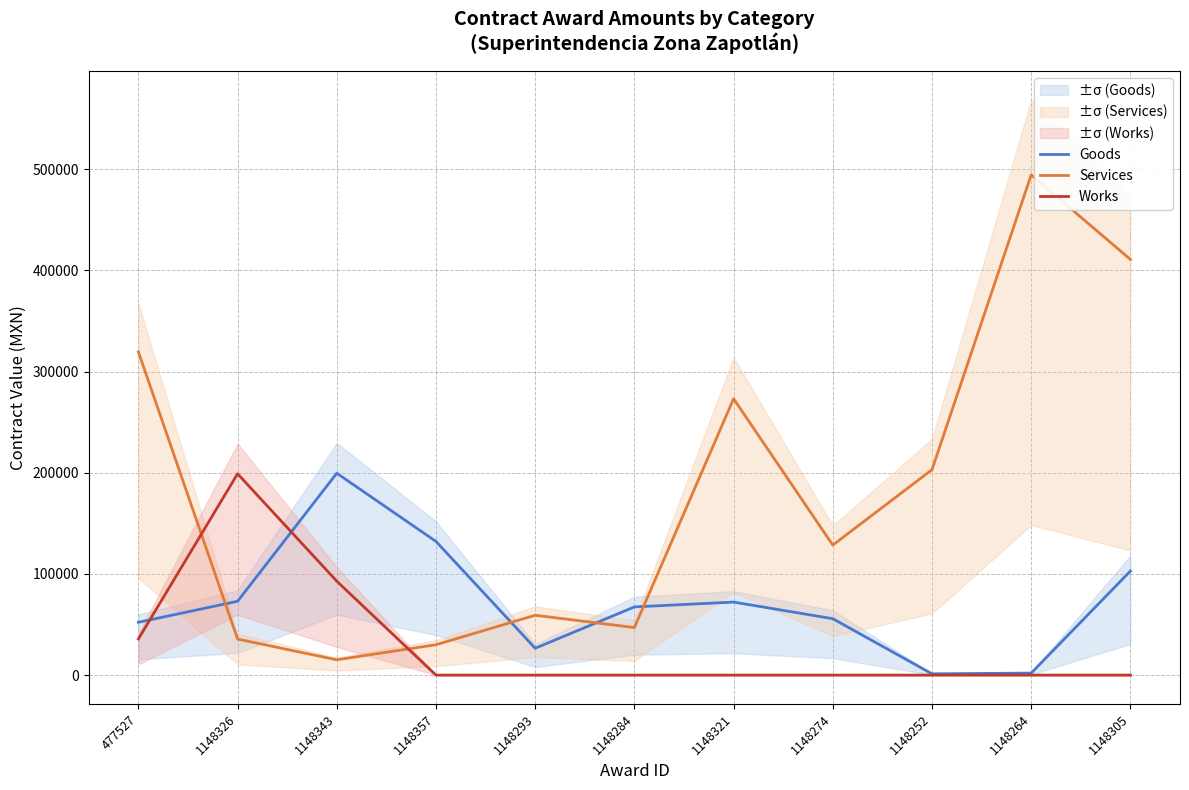

What are all the series names shown in the legend?

Goods, Services, Works